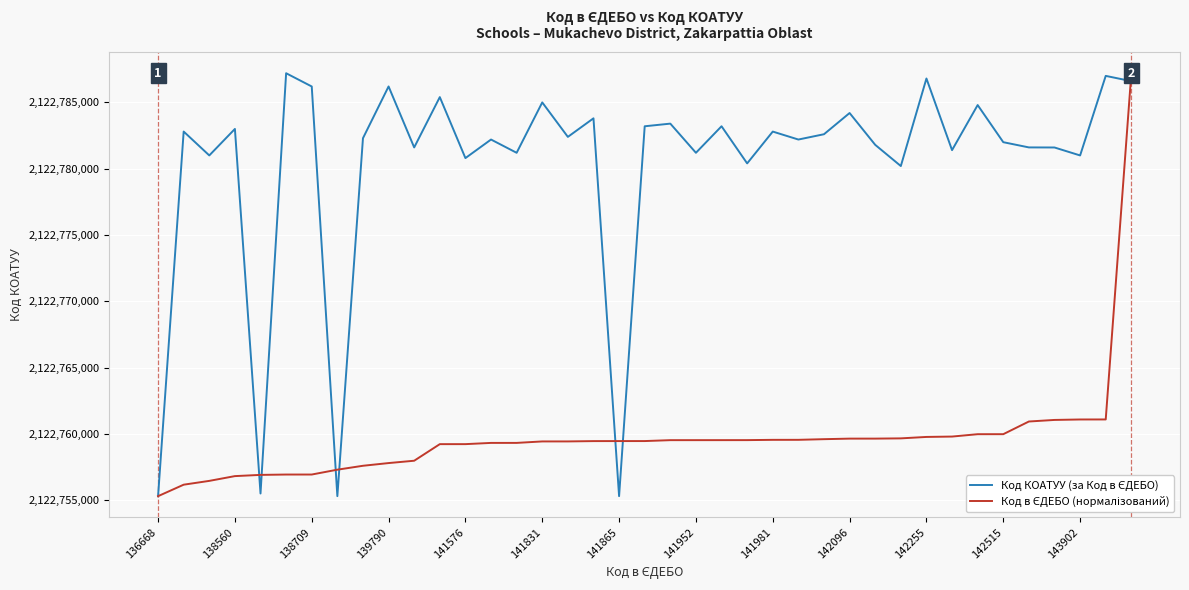

What is the smallest value displayed?

2122755300.0